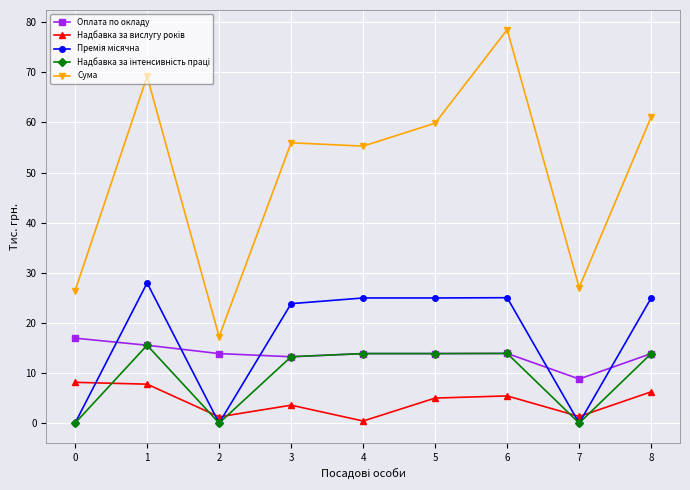

How many distinct data groups are displayed?

5